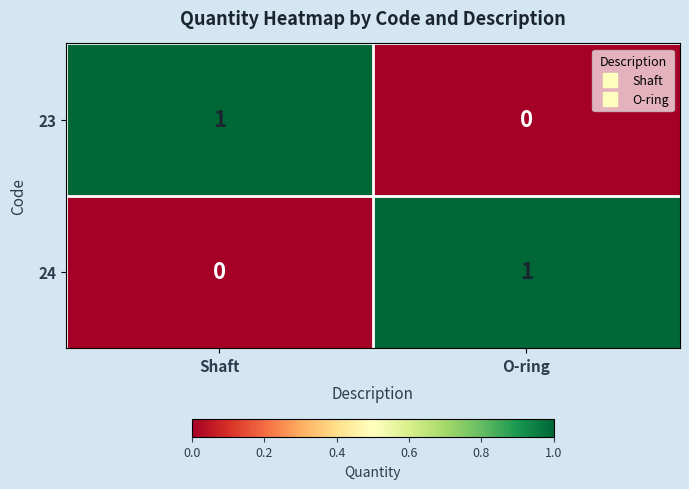

How many data points does each series have?

2